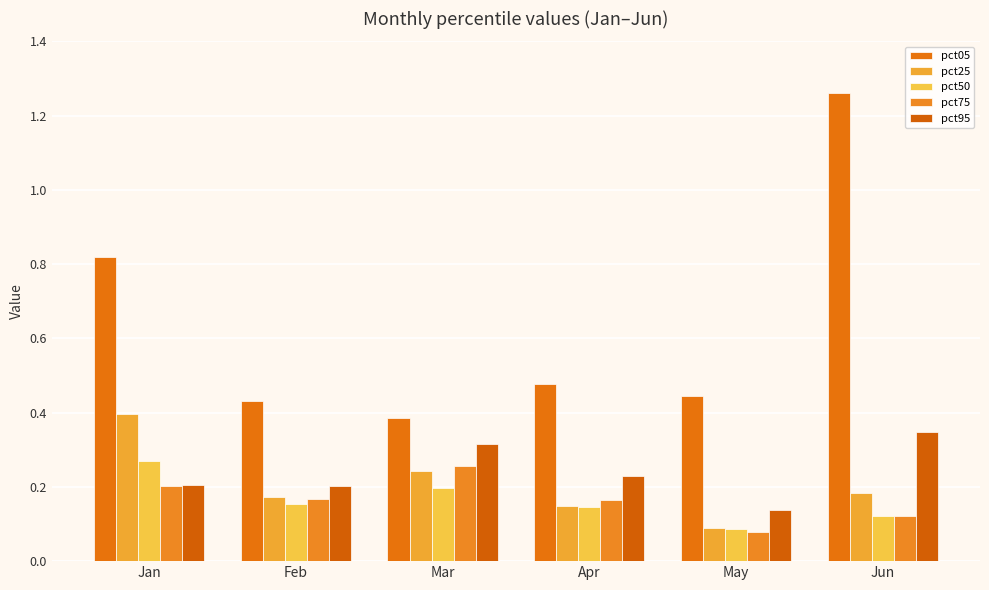

How many bars are there in each group?

5